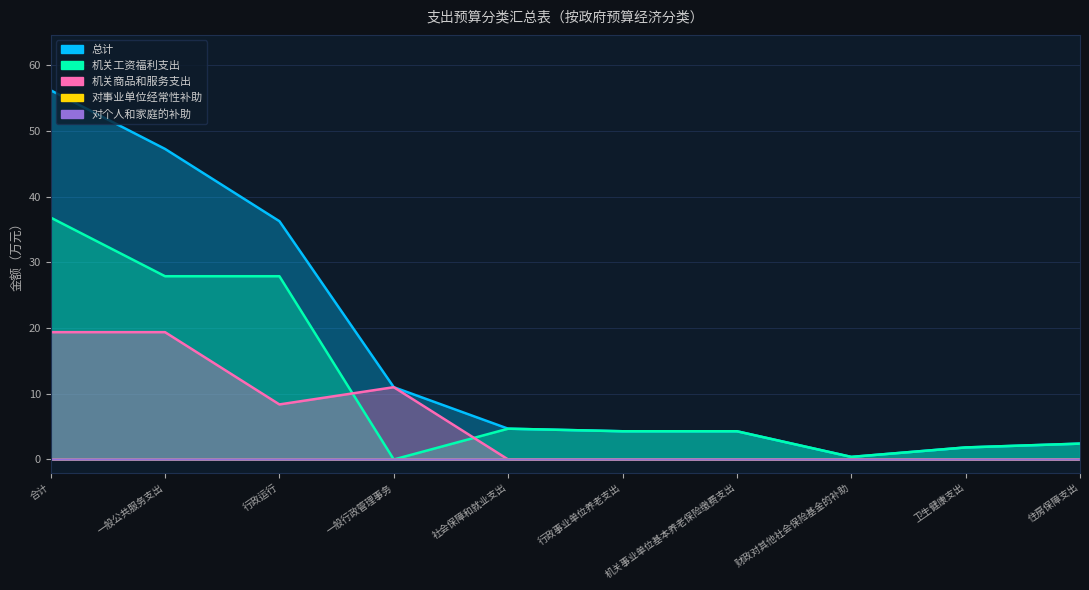

At which label does 机关商品和服务支出 reach its minimum?

社会保障和就业支出